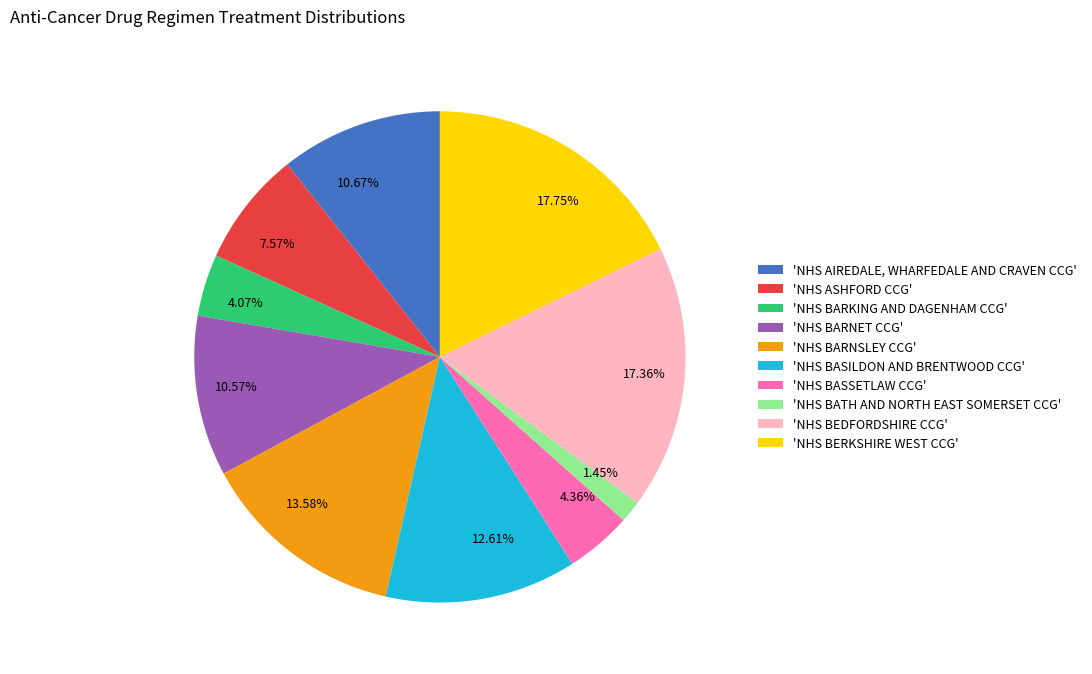

Is 10.57% the majority of the pie?

No